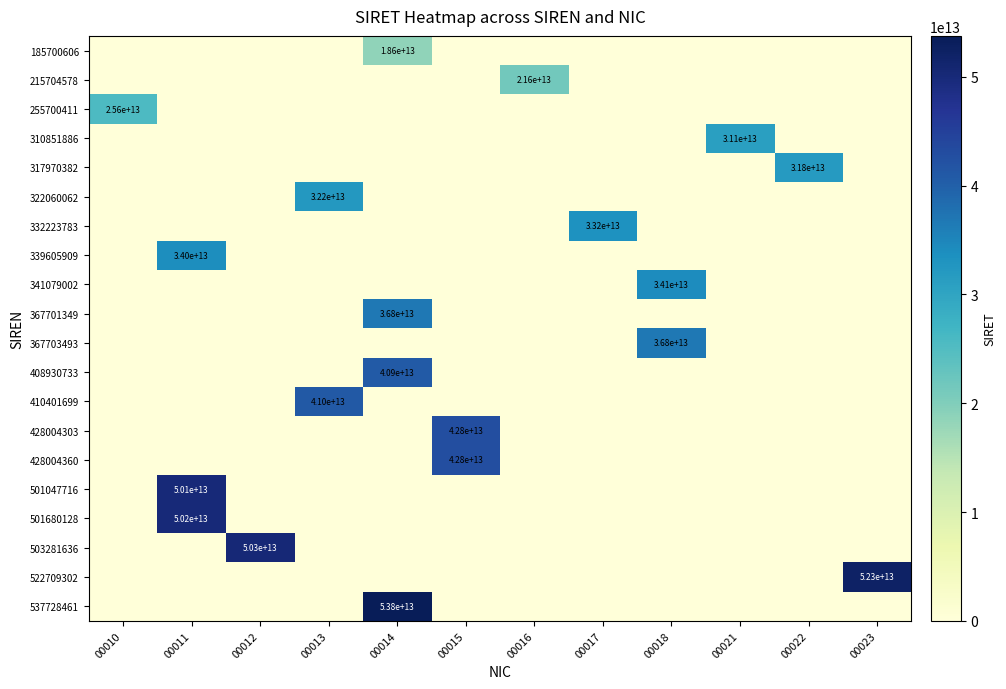

The 339605909 series shows 34000000000000 at 00011. True or false?

True